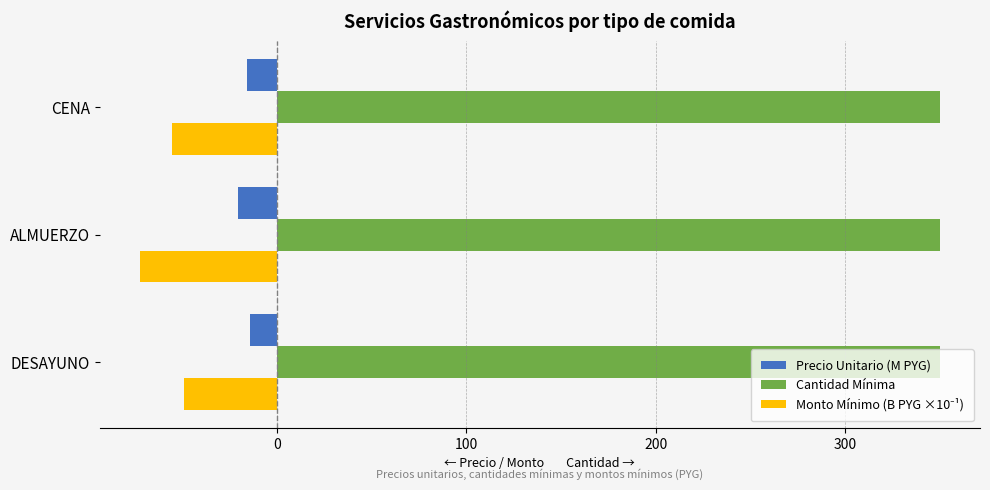

What is the smallest value displayed?

-72.3